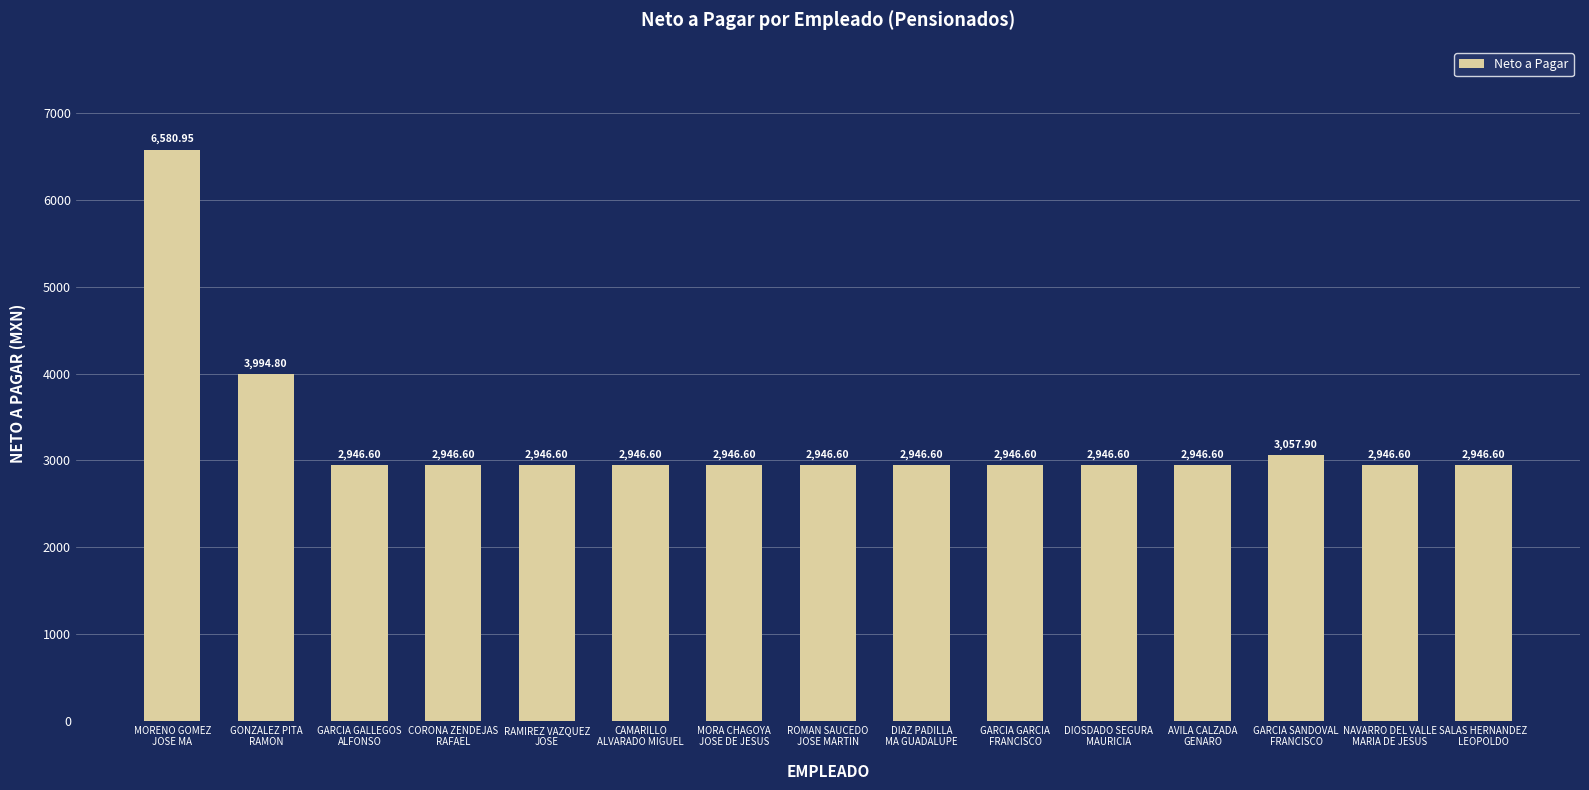

What is the difference between the second highest and minimum values?

1048.2